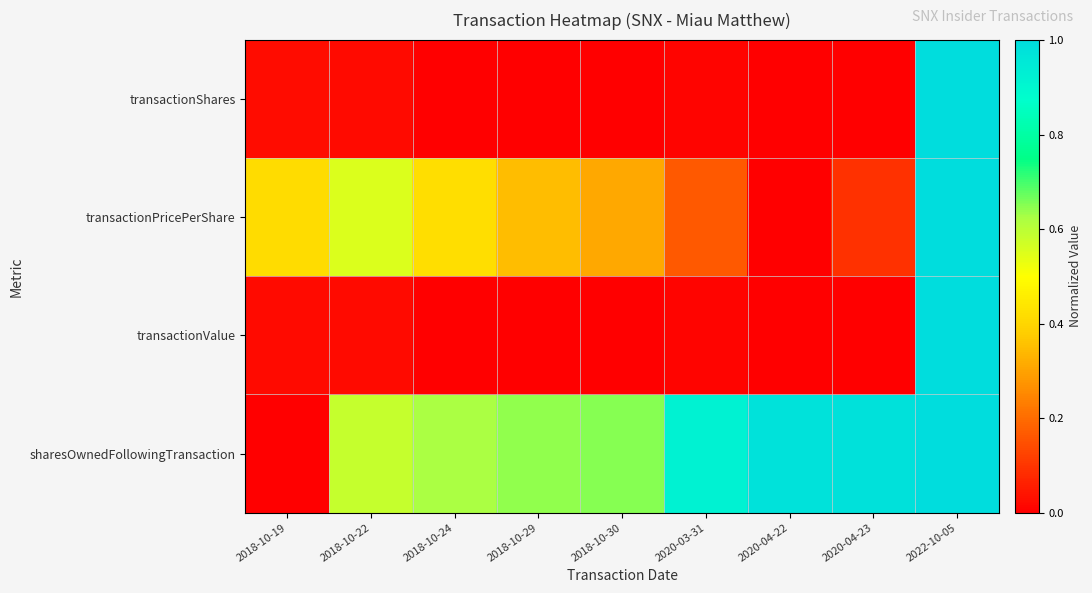

Which label corresponds to the smallest value in the chart?

2020-04-23